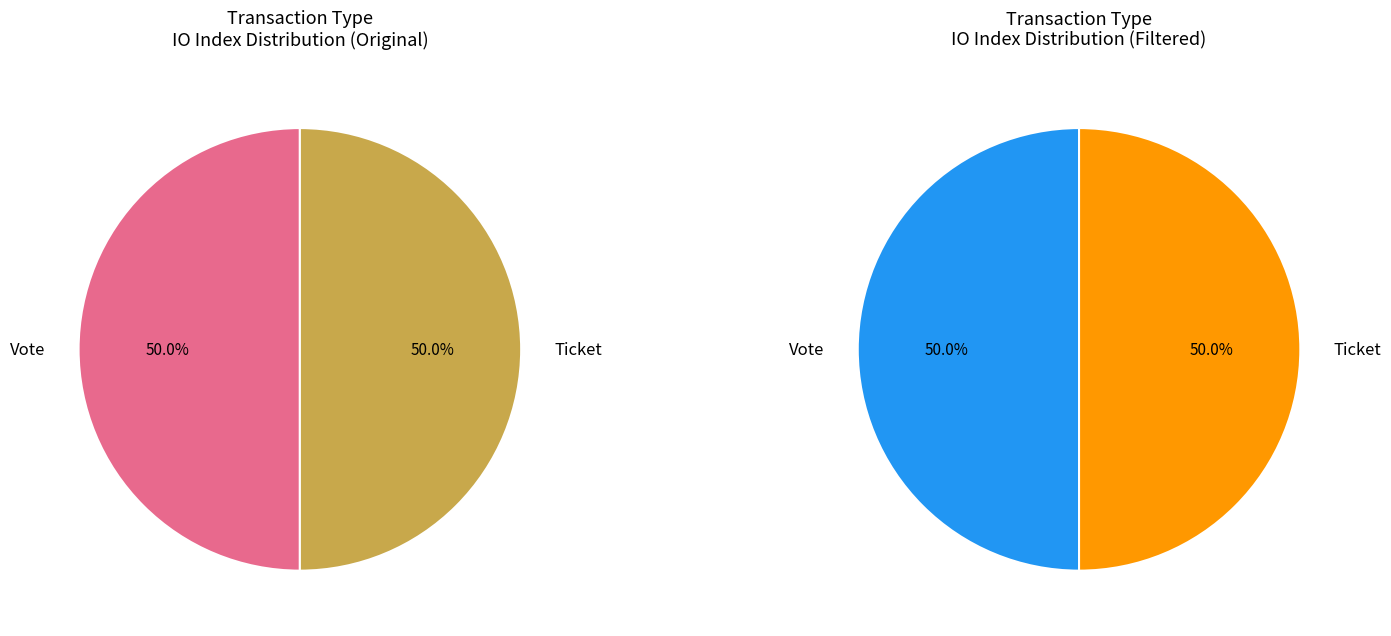

To the nearest percent, what is the average slice percentage?

50%